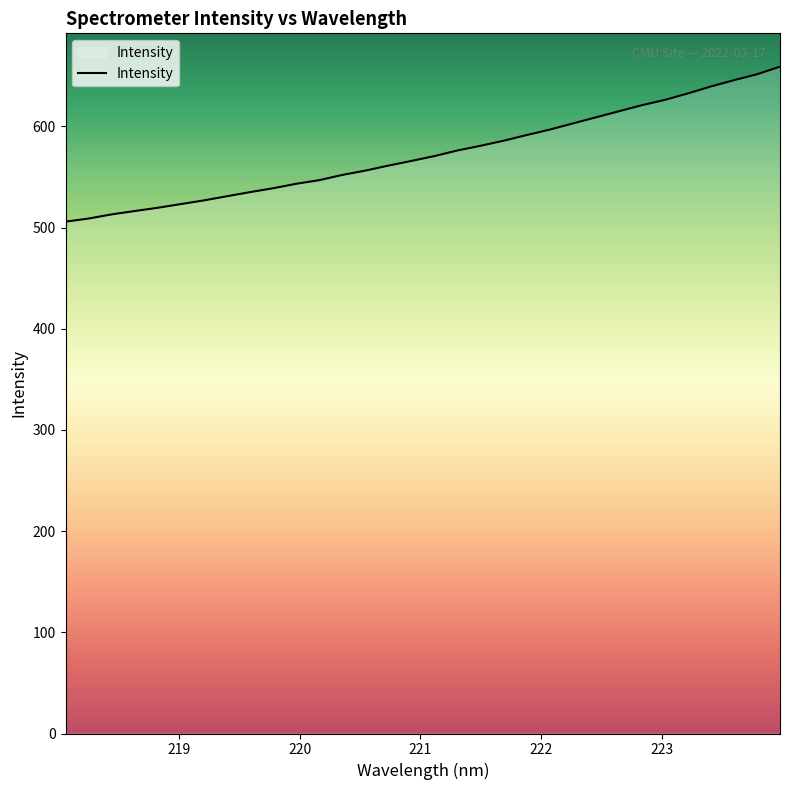

What is the smallest value displayed?

505.8